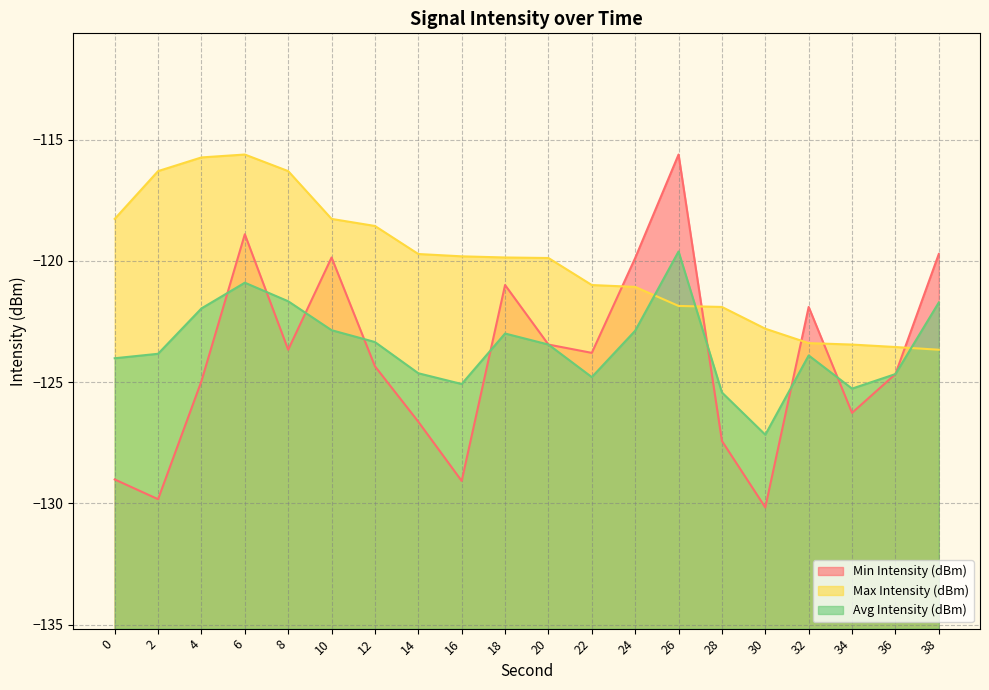

The value of Min Intensity (dBm) at 26 is -115.6. True or false?

True